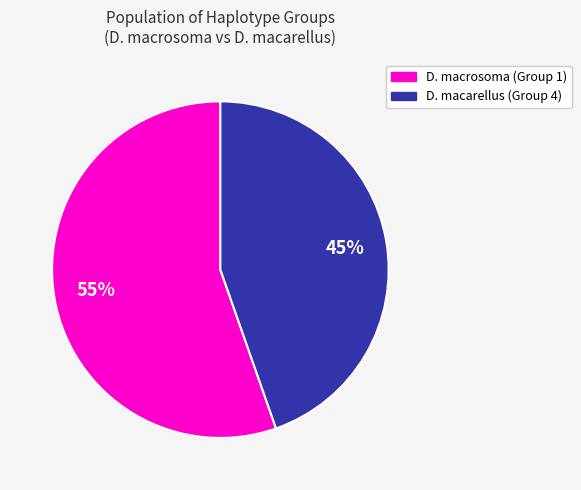

How many segments does this pie chart have?

2